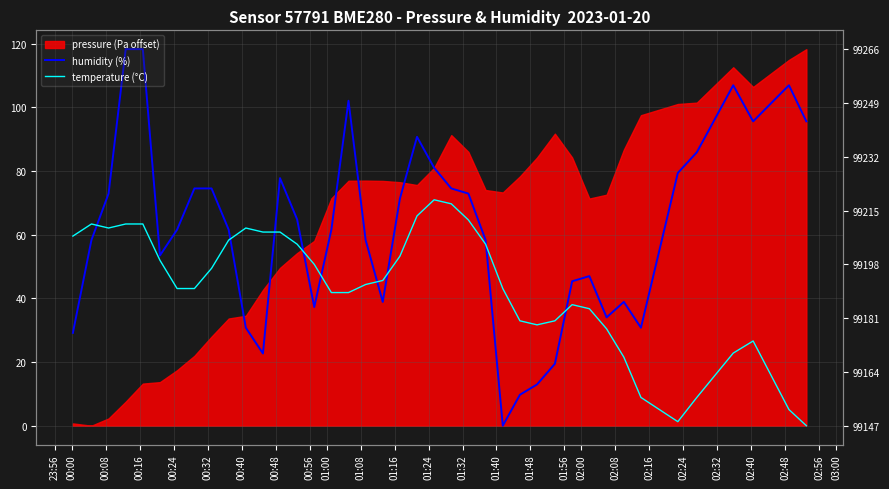

How many interior local peaks does the humidity (%) series have?

7